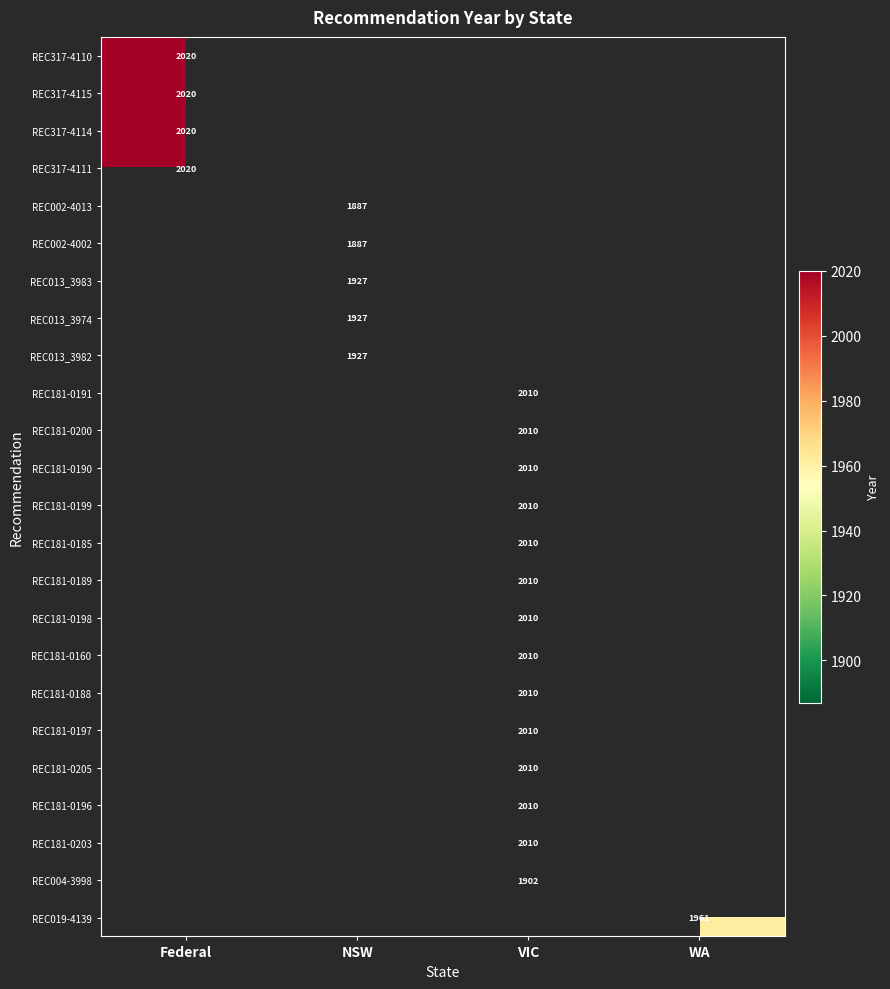

True or false: REC317-4110 has a value of 2020 at Federal.

True